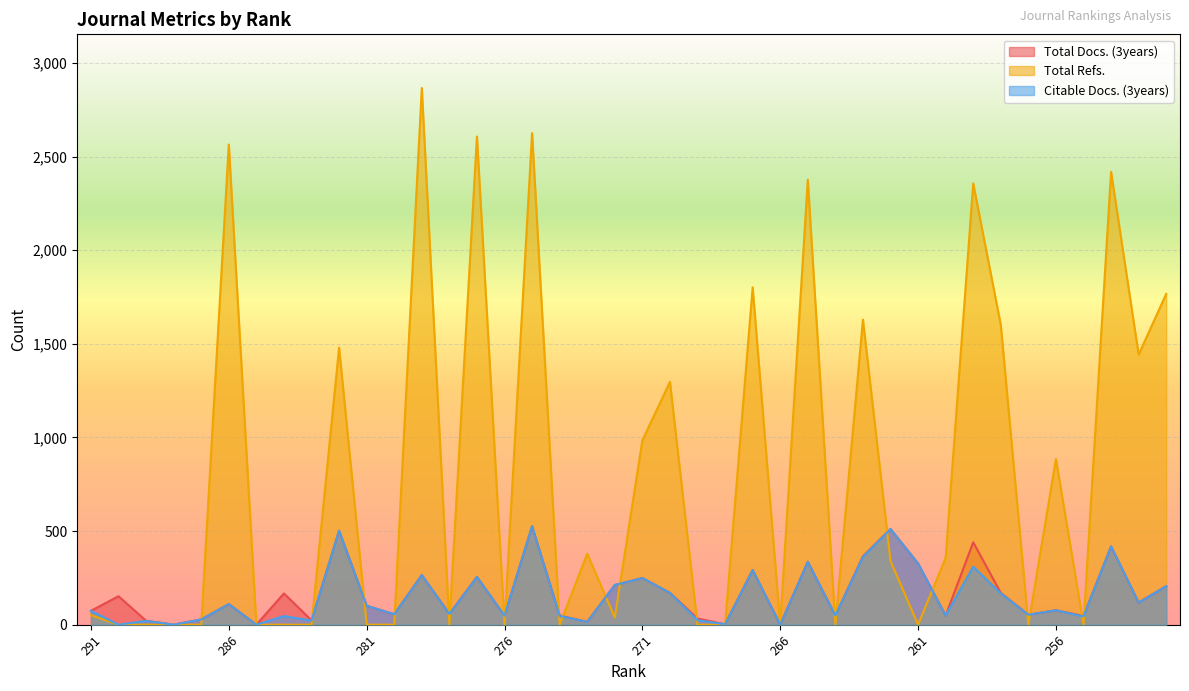

Which series changed the most between 284 and 257?

Total Docs. (3years)